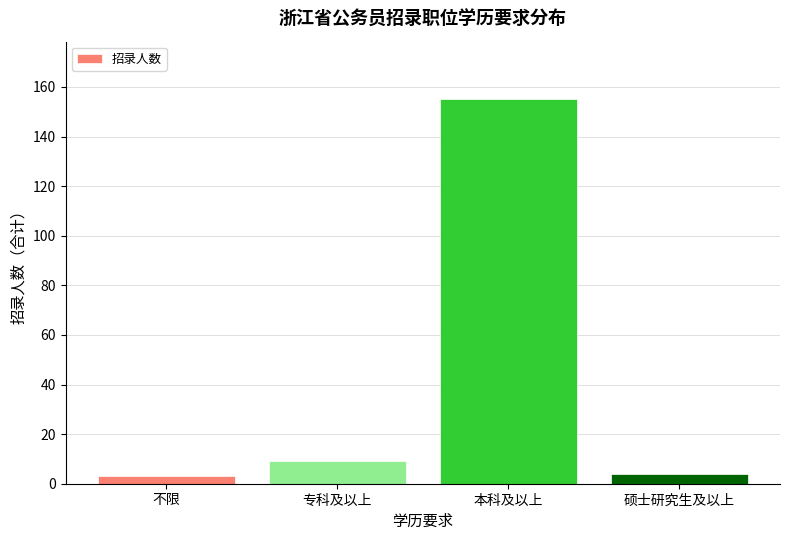

What is the sum of all values?

171